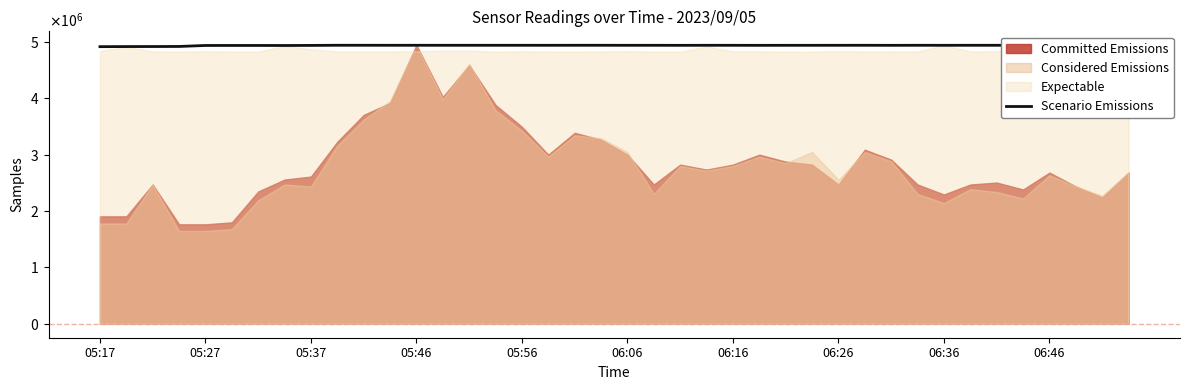

What is the sum of the values at 06:46 and 19?

9880411